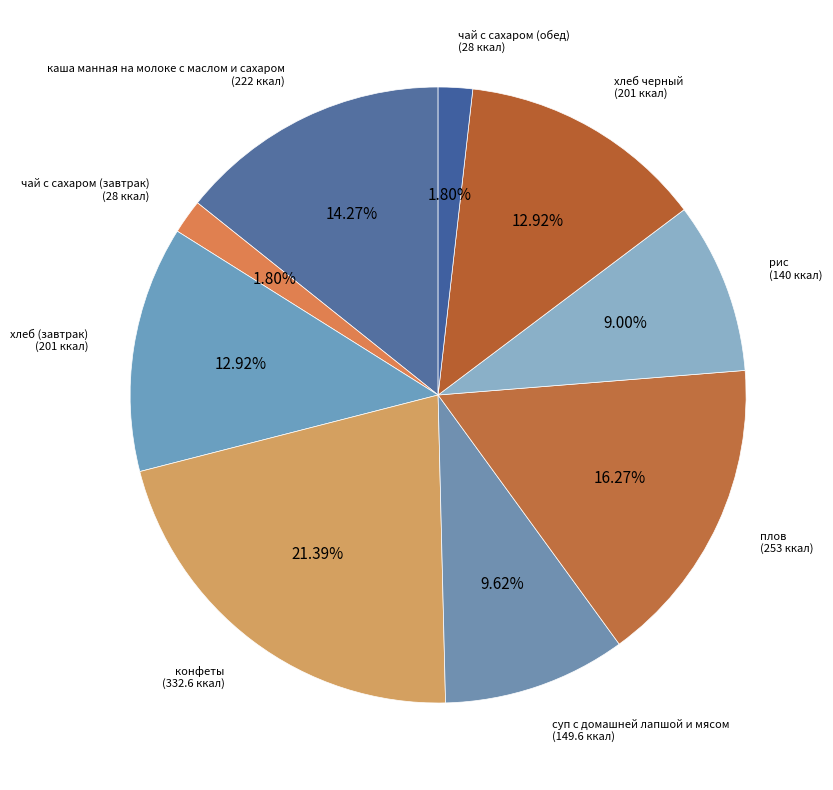

To the nearest percent, what is the average slice percentage?

11%